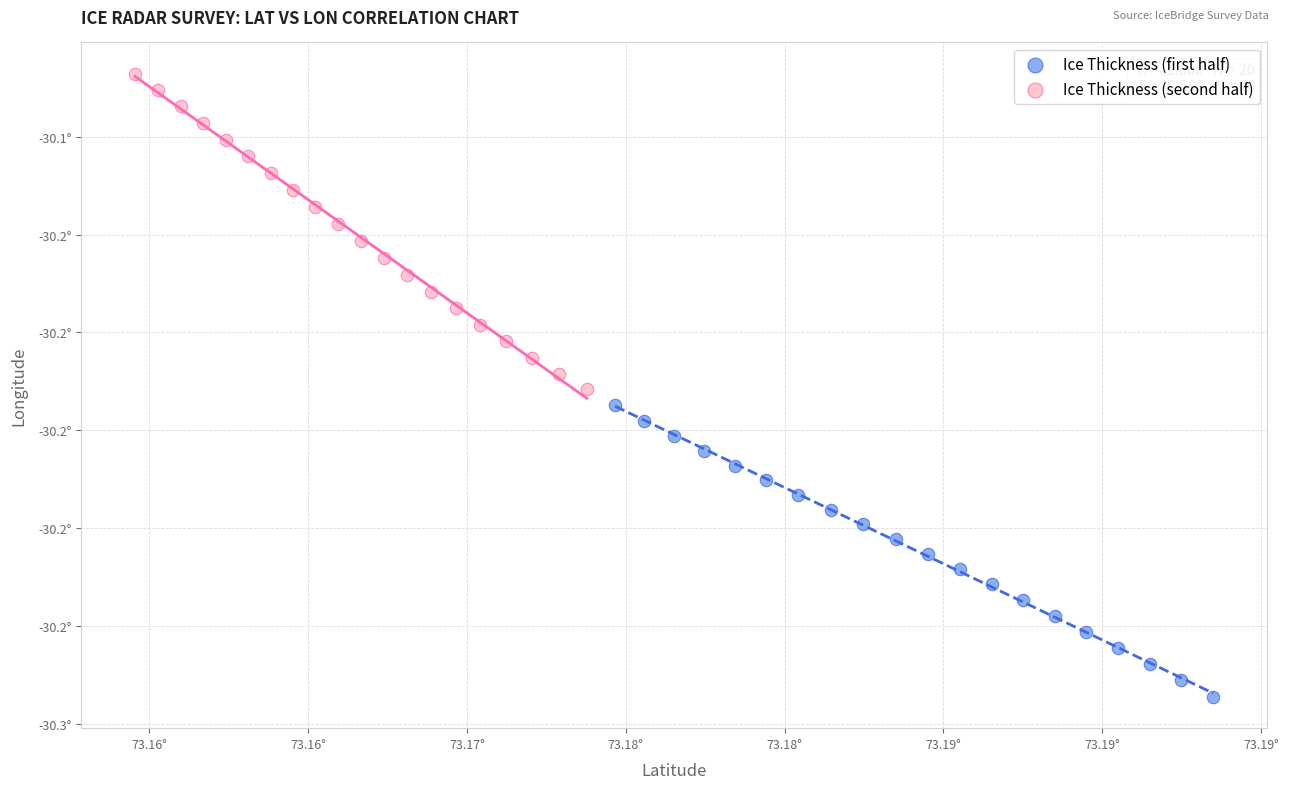

What are all the series names shown in the legend?

Ice Thickness (first half), Ice Thickness (second half)